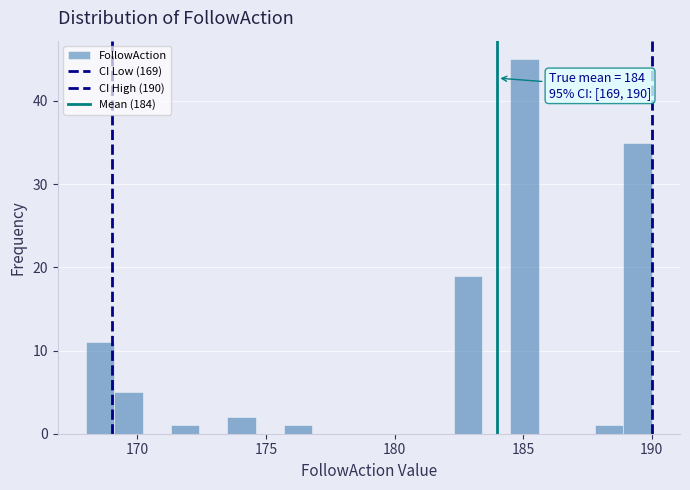

Around what value on the x-axis is the tallest bar? Give the approximate position of its centre, as read against the axis.

185.0